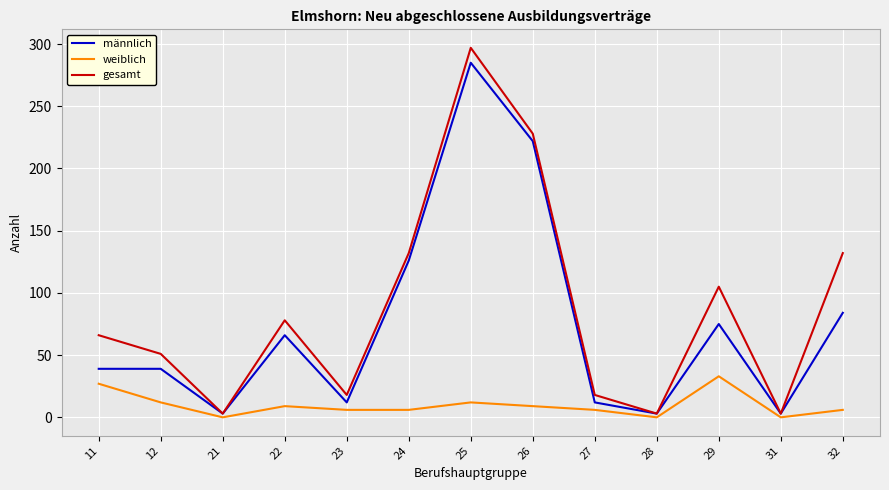

Where is männlich nearest to the value 144?

24